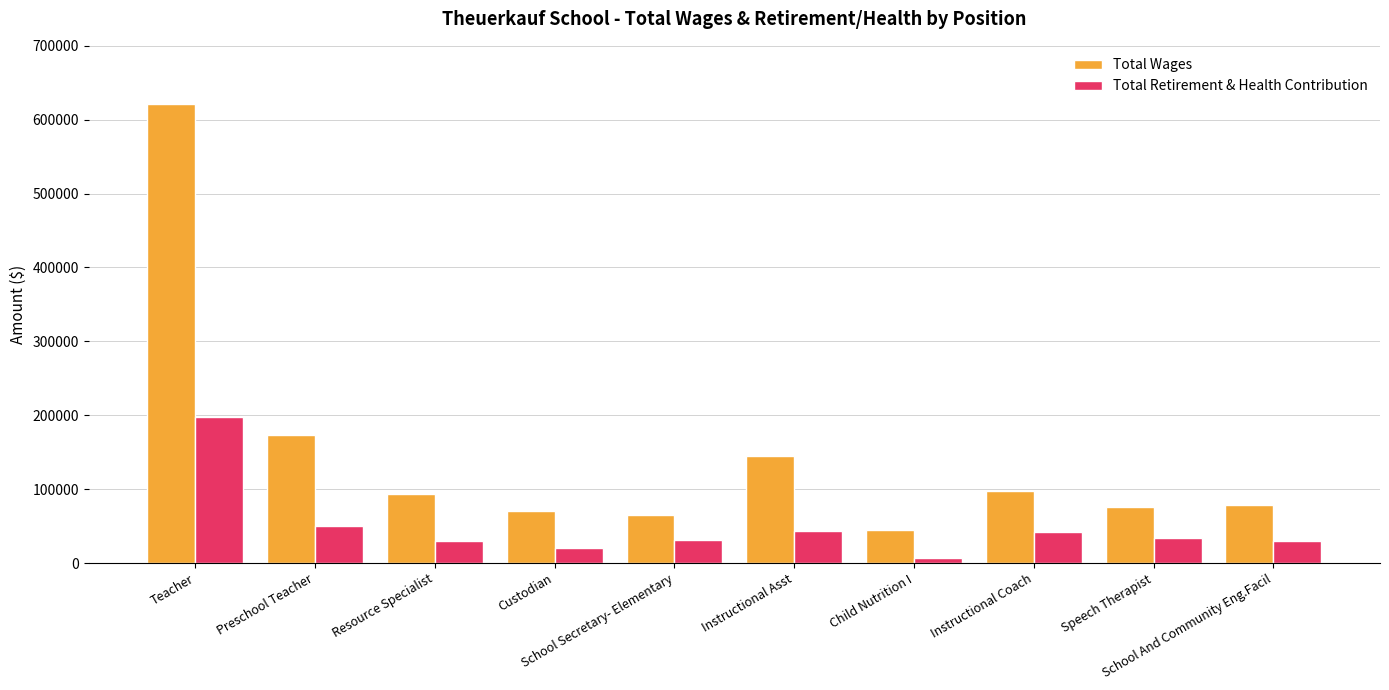

Rank the series at Teacher from highest to lowest value.

Total Wages, Total Retirement & Health Contribution